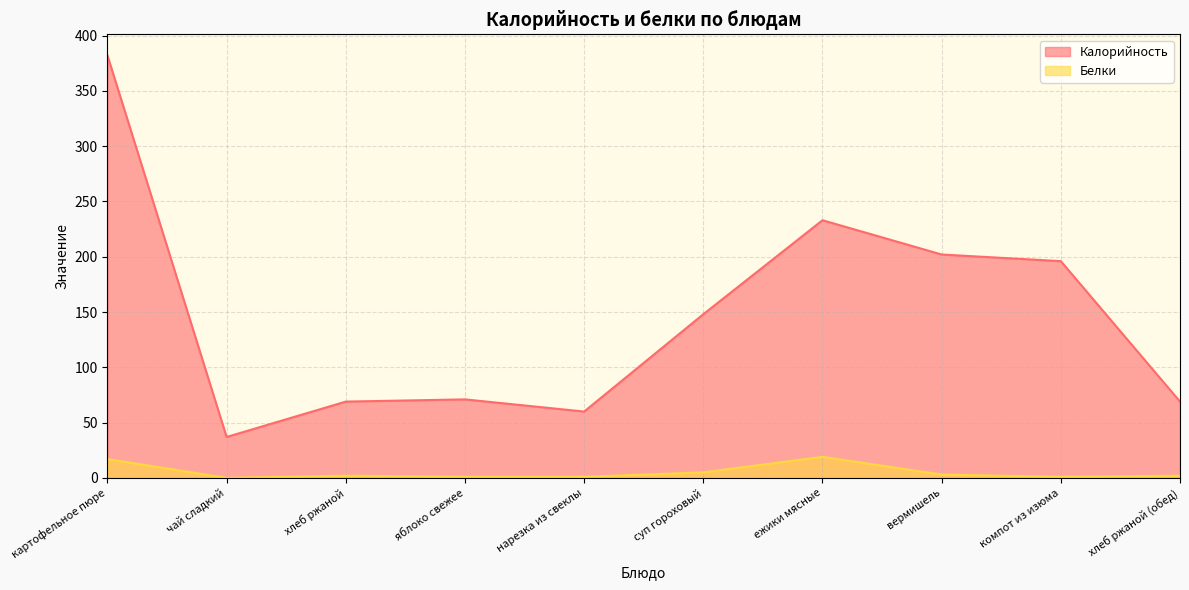

At how many categories does at least one series exceed 278?

1